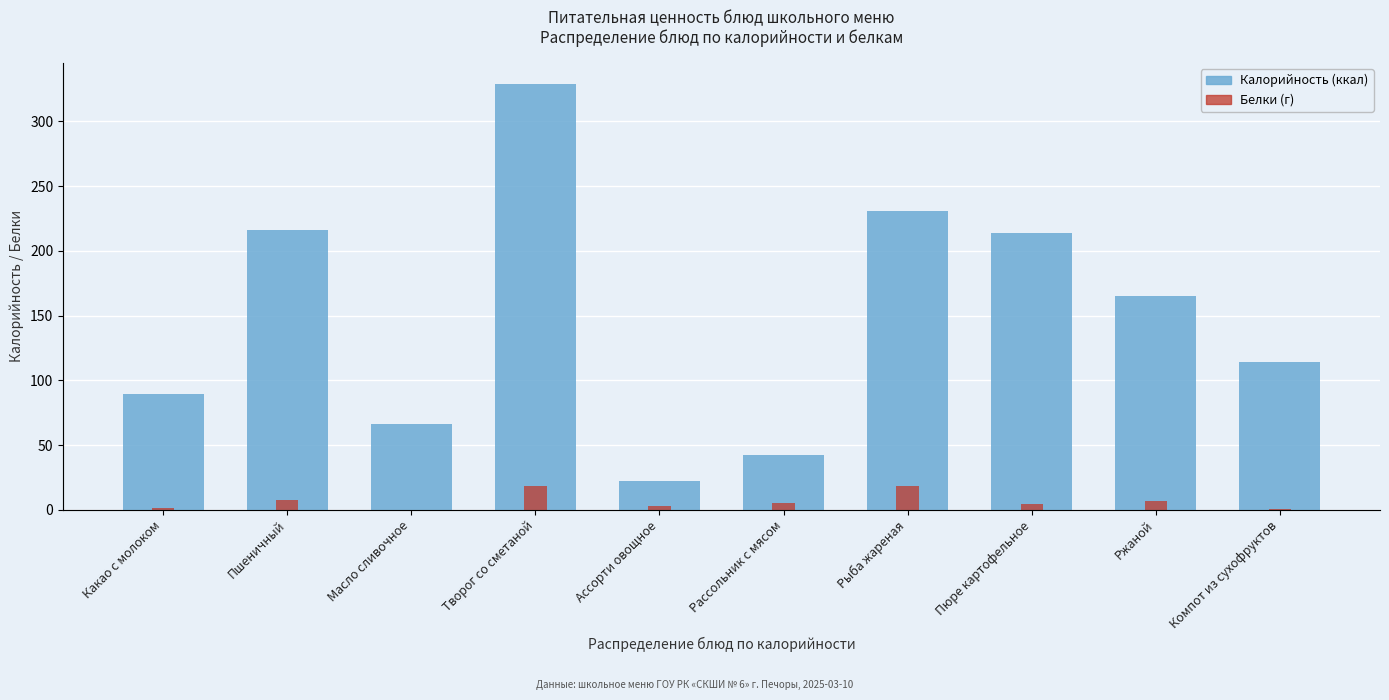

What is the average value of the Белки series?

6.4